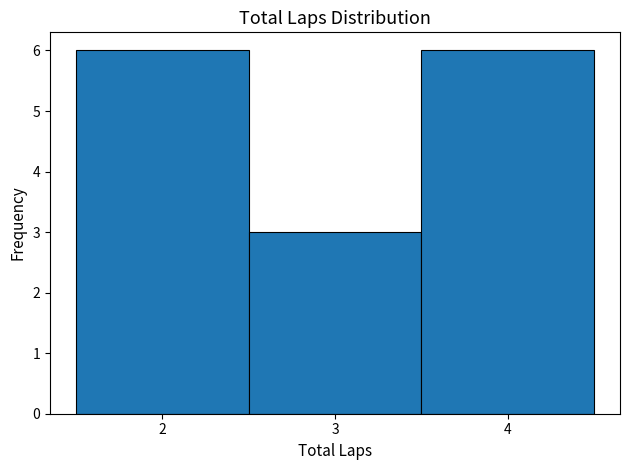

Reading left to right, transcribe this chart: for each bar, give the range it covers on the x-axis and its height. The values are not printed on the chart, so give them approximately, as read against the axis.

1.5 to 2.5: 6
2.5 to 3.5: 3
3.5 to 4.5: 6